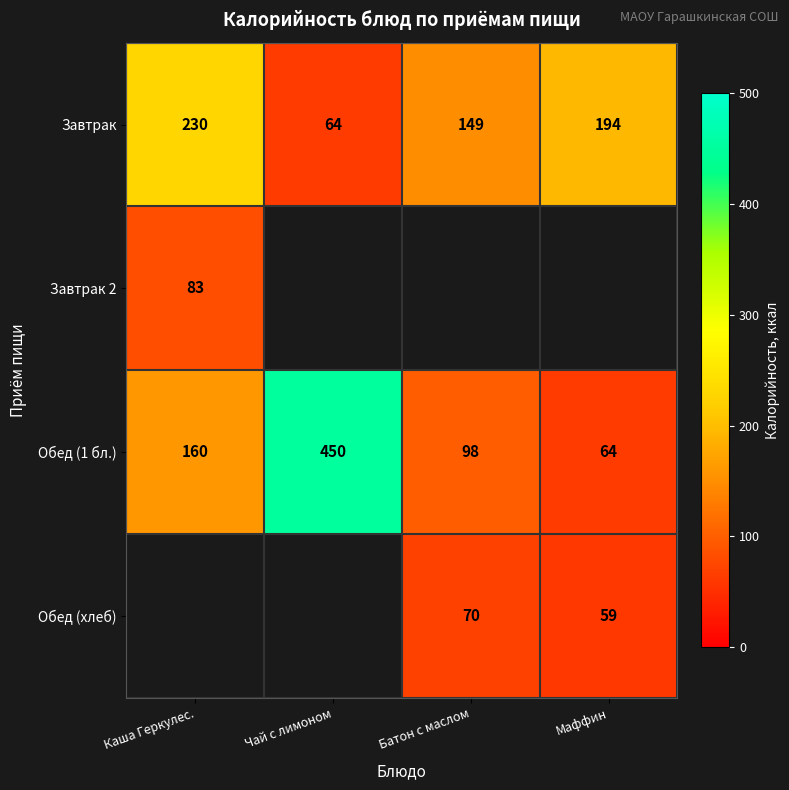

True or false: Обед (1 бл.) has a value of 61 at Каша Геркулес..

False